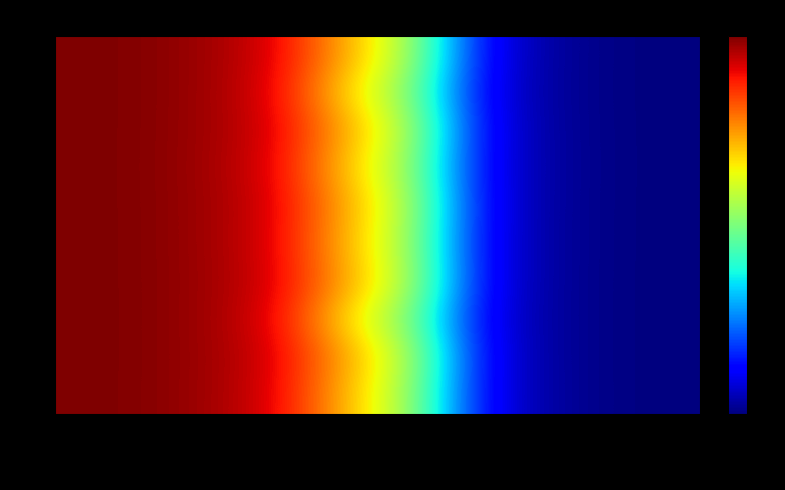

Which category has the highest value across all series?

NumEvents